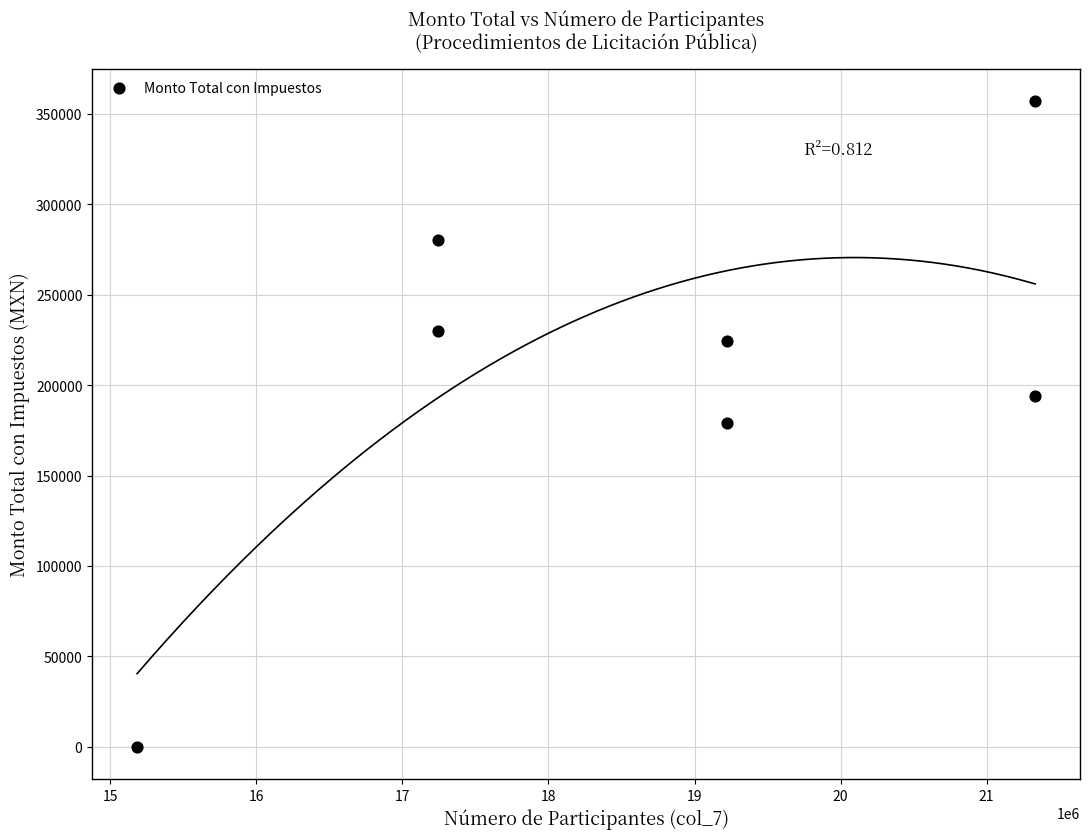

What is the average X value?

18682776.1